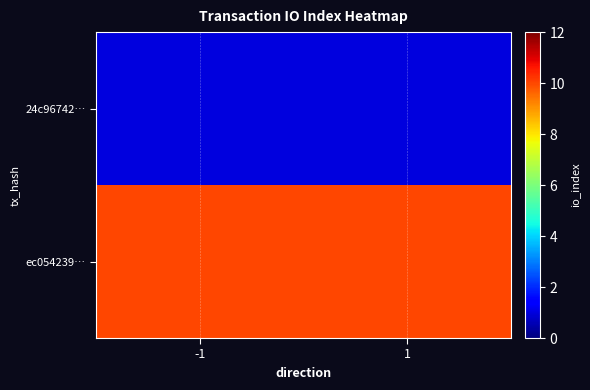

At which category does the chart reach its peak across all series?

-1